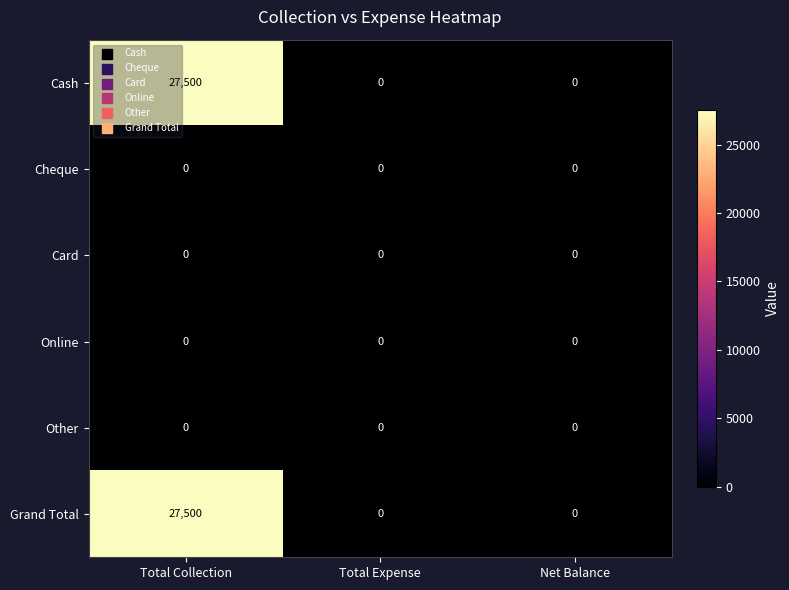

Reading left to right, list all the values displayed in this chart.

Cash: 27500	0	0
Cheque: 0	0	0
Card: 0	0	0
Online: 0	0	0
Other: 0	0	0
Grand Total: 27500	0	0